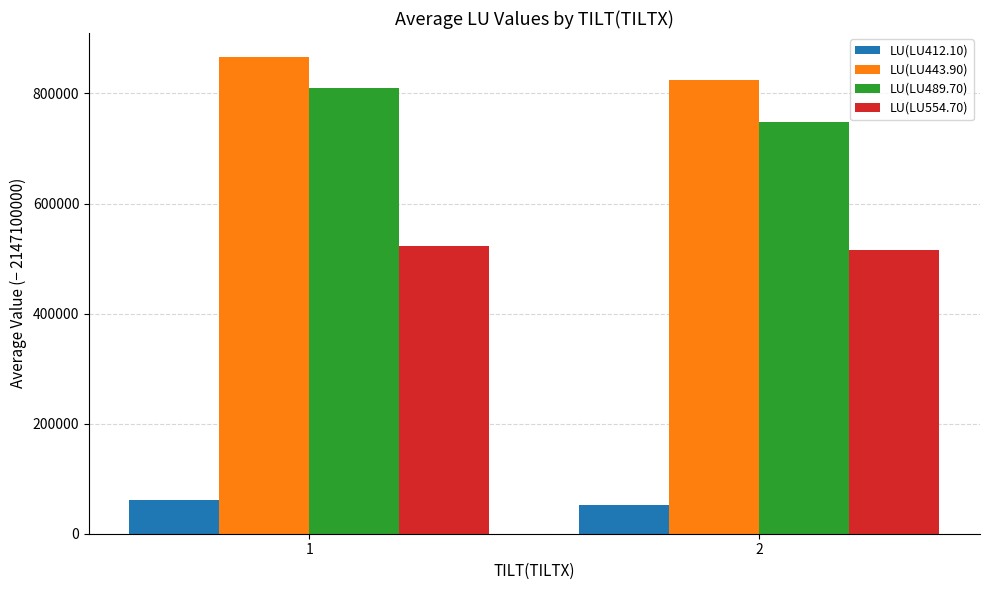

True or false: LU(LU489.70) has a value of 429401.6 at 2.

False